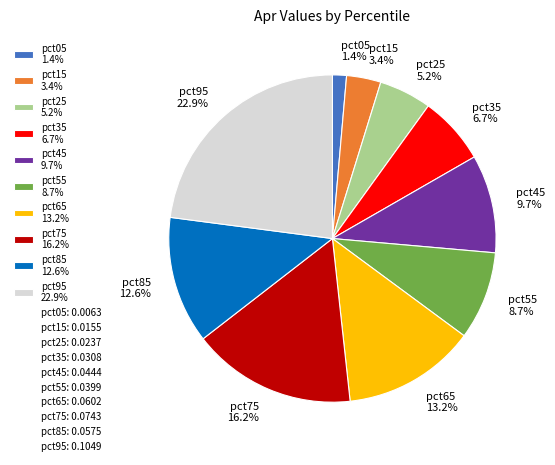

How many slices are in this pie chart?

10